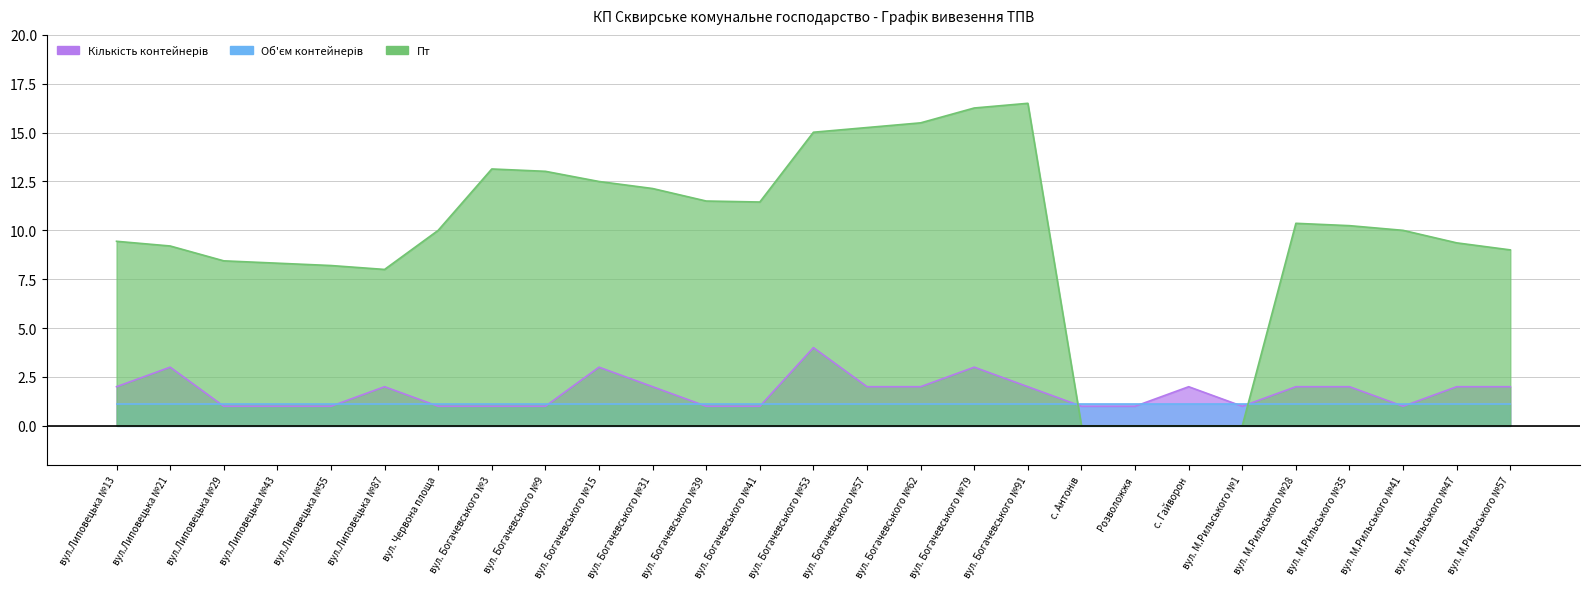

What value does the Кількість контейнерів series have at с. Гайворон?

2.0